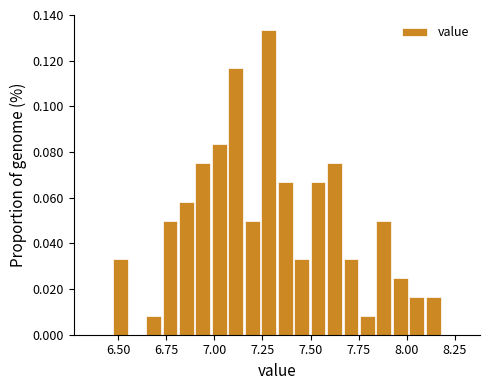

Read against the x-axis, roughly where is the centre of the tallest bar?

7.30